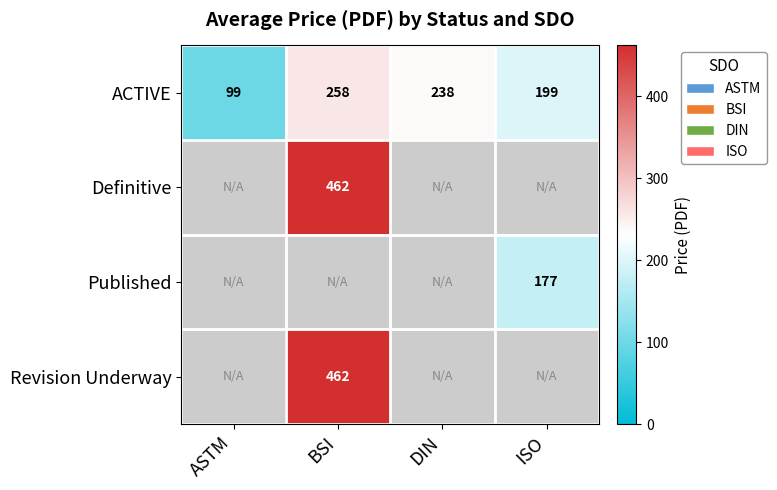

The Published series shows 292 at ISO. True or false?

False